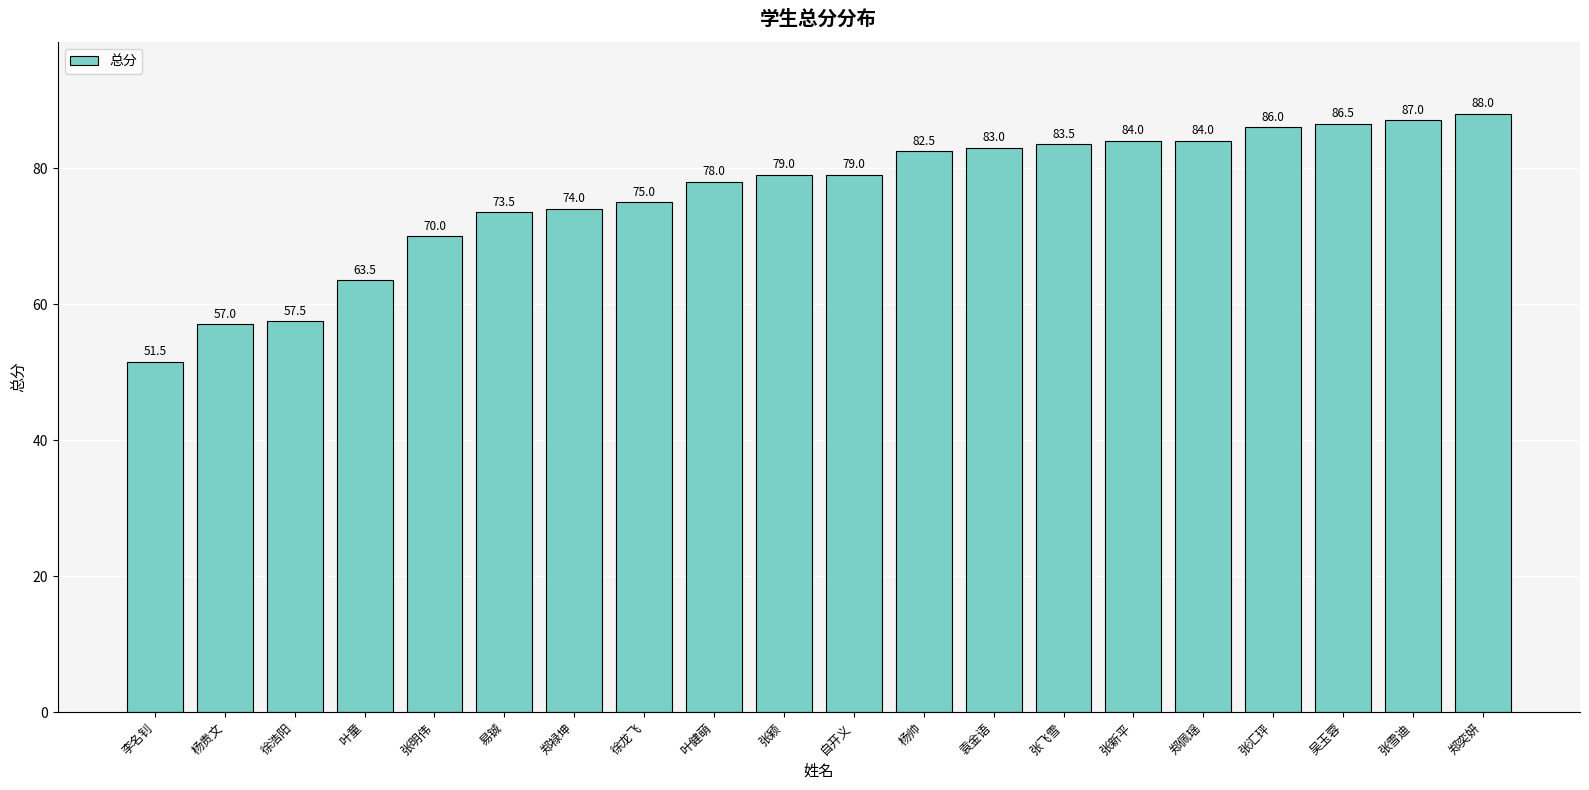

Reading right to left, extract all data points from this chart.

88.0	87.0	86.5	86.0	84.0	84.0	83.5	83.0	82.5	79.0	79.0	78.0	75.0	74.0	73.5	70.0	63.5	57.5	57.0	51.5